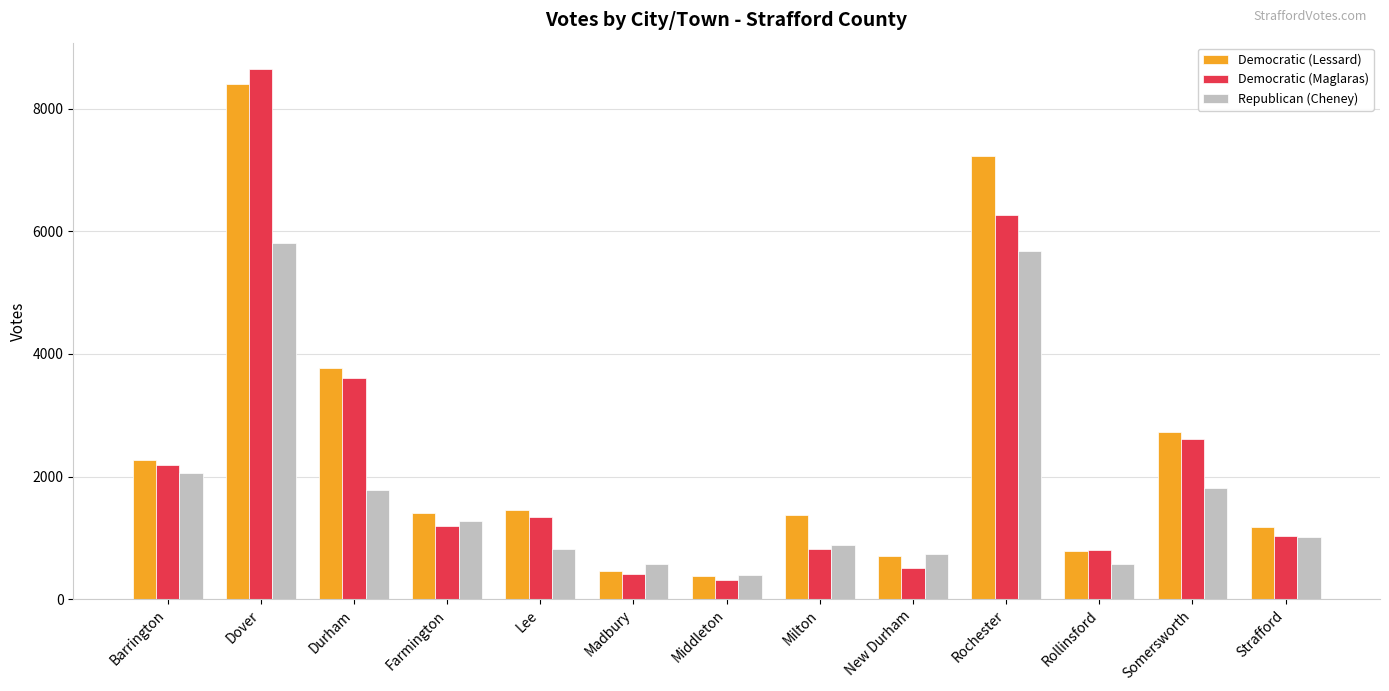

Is the value of Democratic (Lessard) at Farmington greater than the value of Democratic (Maglaras) at Rochester?

No